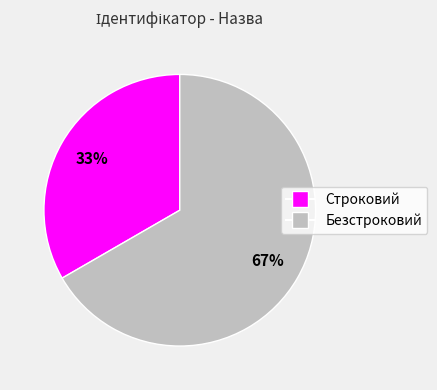

To the nearest percent, what percentage of the pie is Безстроковий?

67%